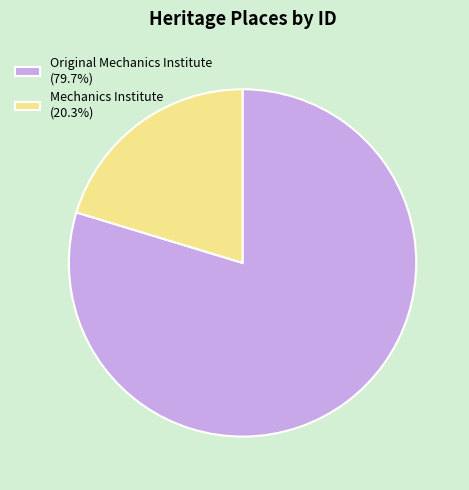

Count the number of slices in the pie.

2